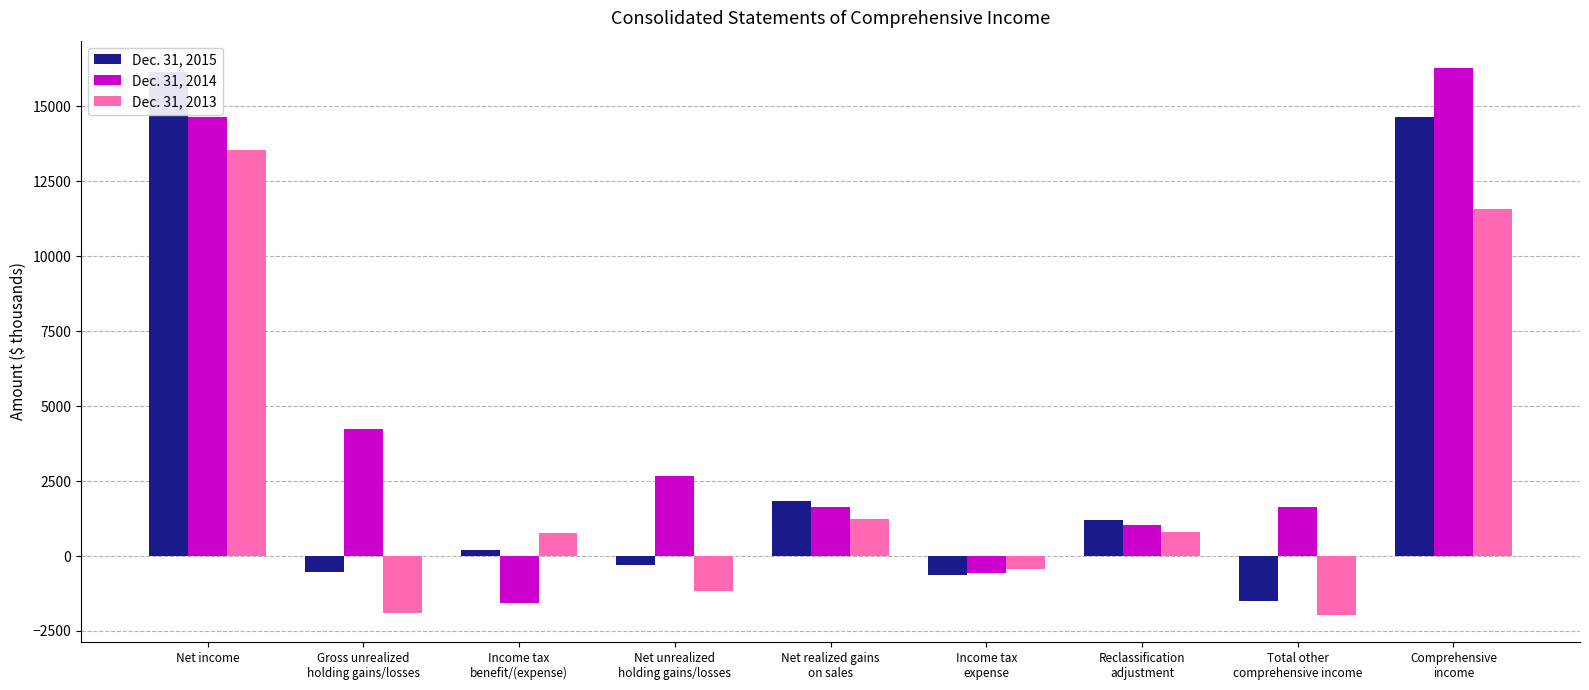

What is the total value across all series at Net income?

44328